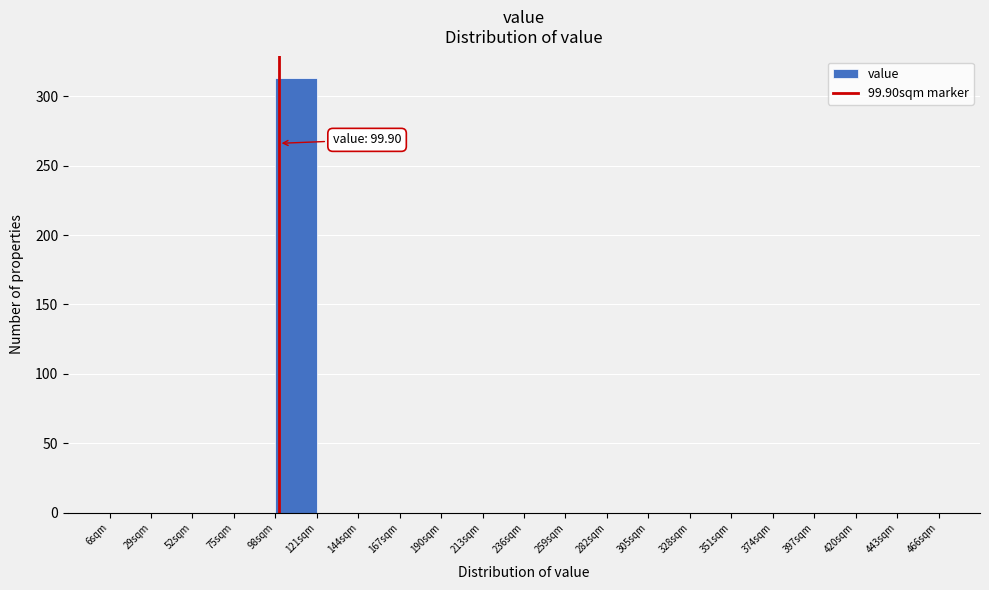

Which range on the x-axis has the tallest bar?

98 to 121